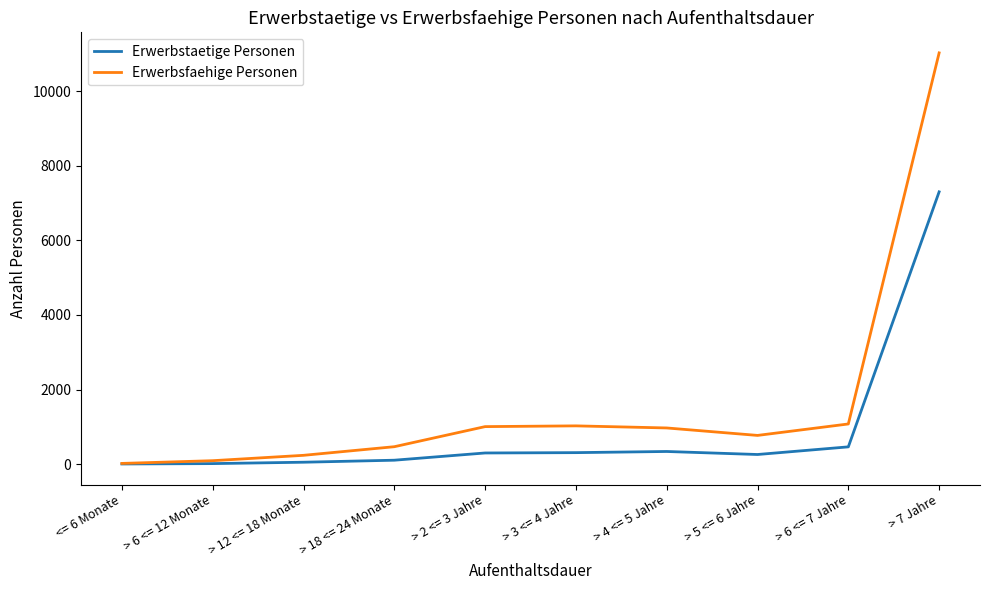

Is it true that Erwerbsfaehige Personen equals 18 at <= 6 Monate?

True